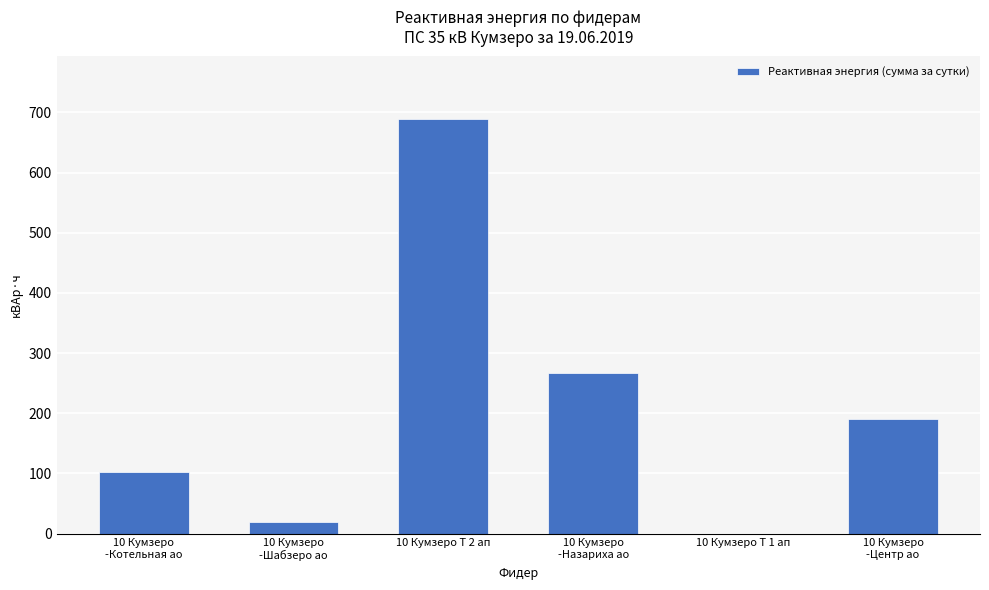

What is the maximum value shown in the chart?

689.6